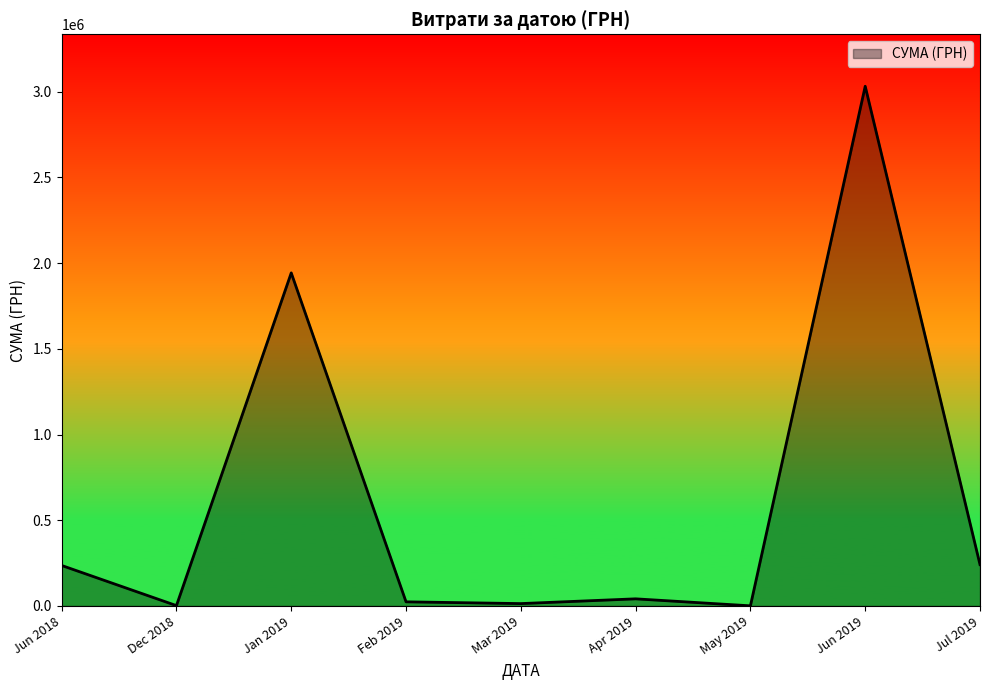

The value at Jan 2019 is 2902716.9. True or false?

False